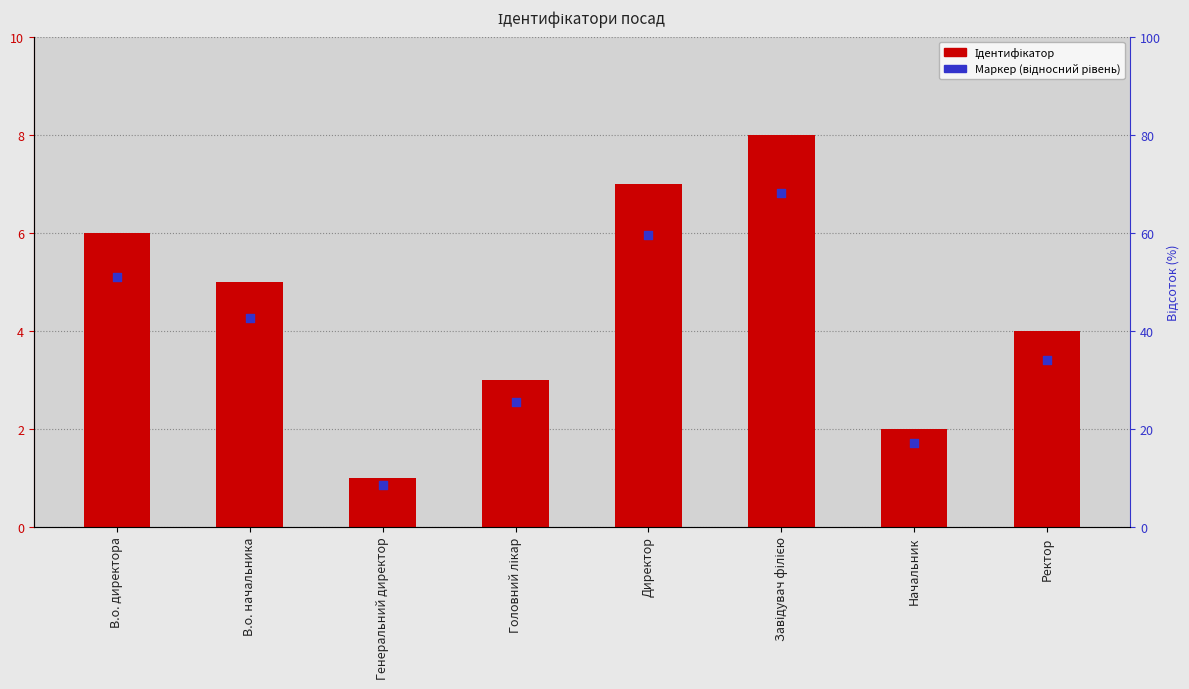

Is the value of Маркер (відносний рівень) at В.о. директора greater than the value of Ідентифікатор at Головний лікар?

Yes